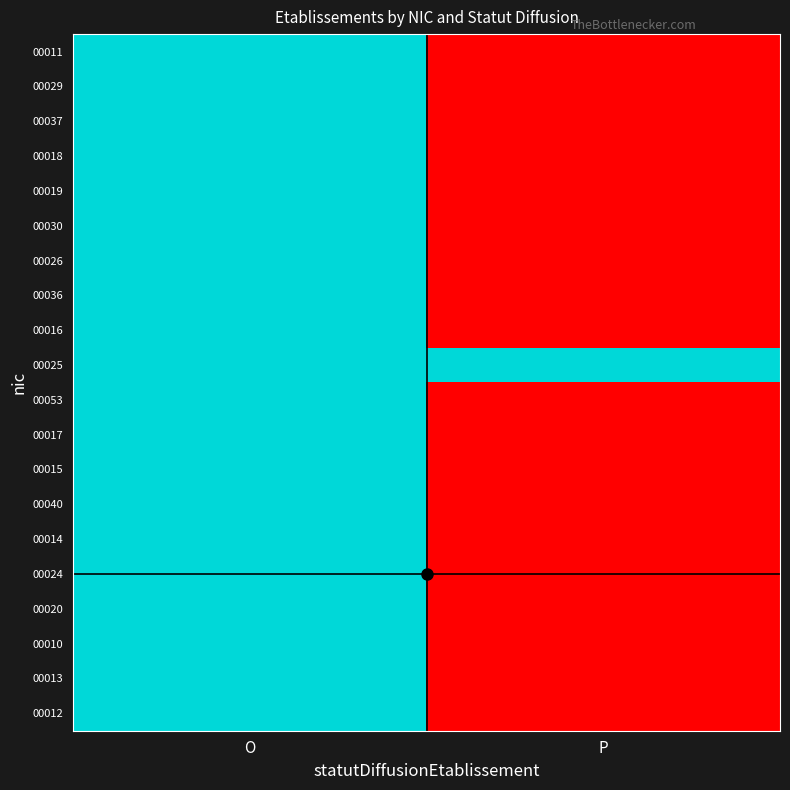

At how many categories does at least one series exceed 0?

2